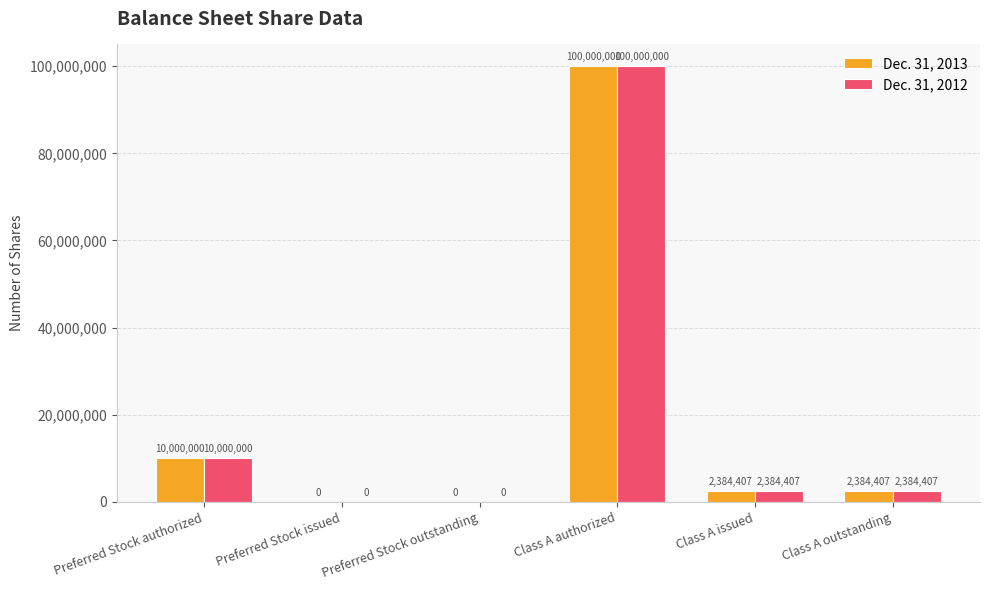

The value of Dec. 31, 2012 at Preferred Stock issued is 58653686. True or false?

False